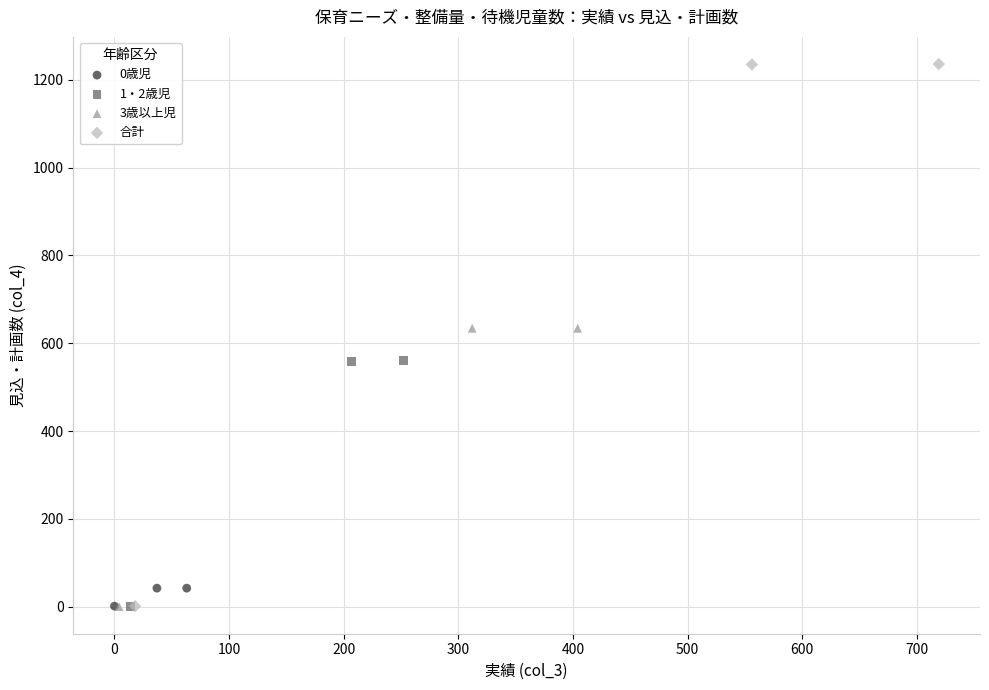

Which series has the largest Y range (max minus min)?

合計